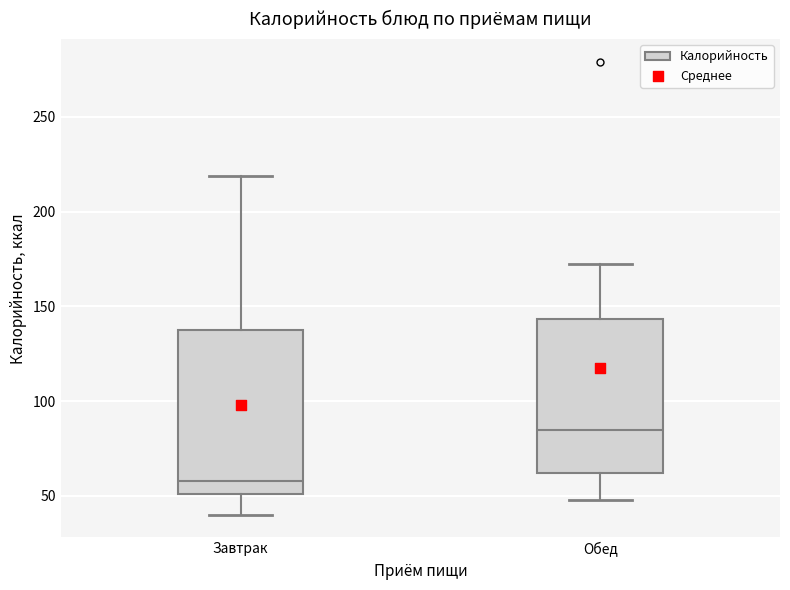

Reading left to right, read every box against the y-axis: the position of its median line, the range the box covers, and the ends of its whiskers. The values are not printed on the chart, so give them approximately, as read against the axis.

Завтрак: median 60, box 50 to 140, whiskers 40 to 220
Обед: median 85, box 60 to 145, whiskers 50 to 175